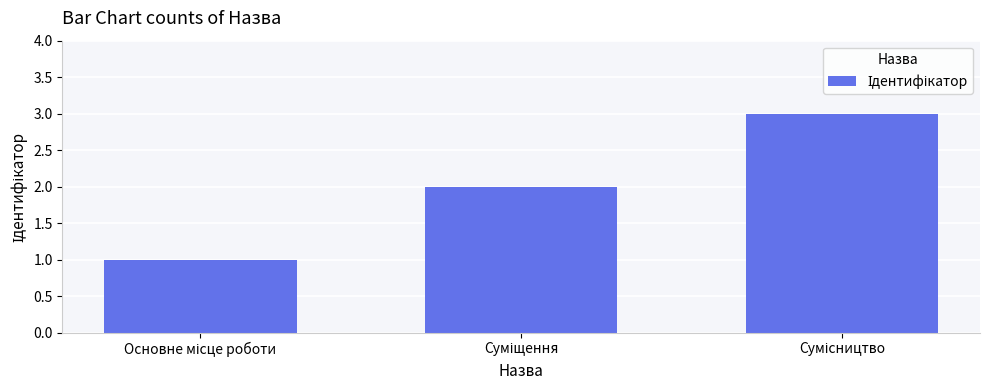

What is the maximum value shown in the chart?

3